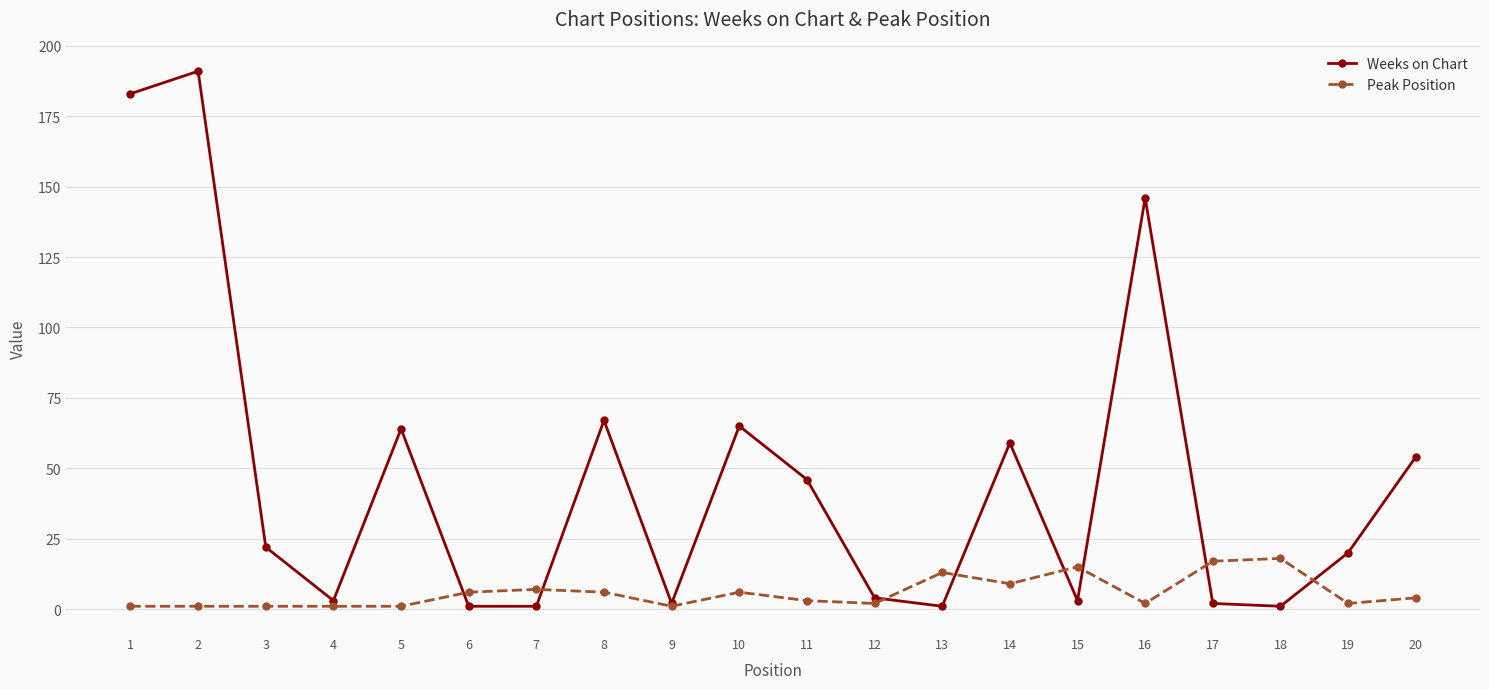

What are all the series names shown in the legend?

Weeks on Chart, Peak Position